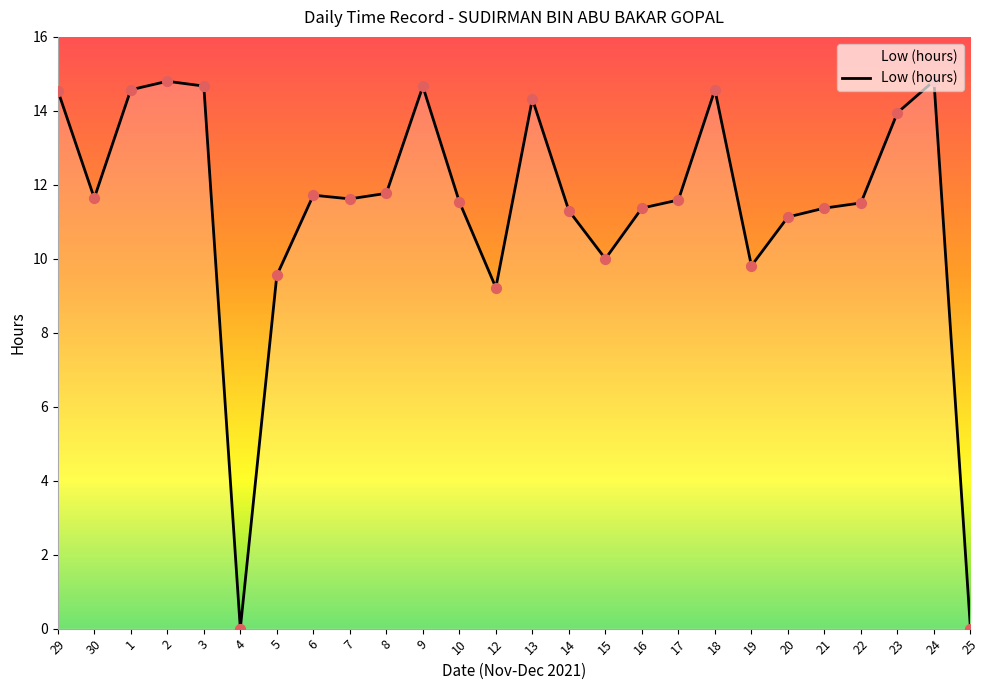

Which has a higher value, 12 or 30?

30